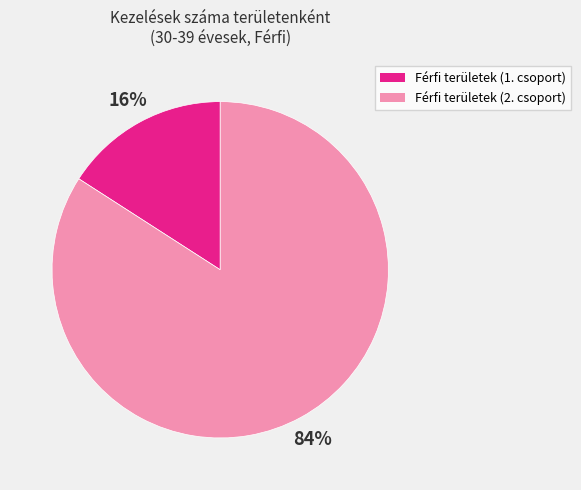

To the nearest percent, what is the average slice percentage?

50%